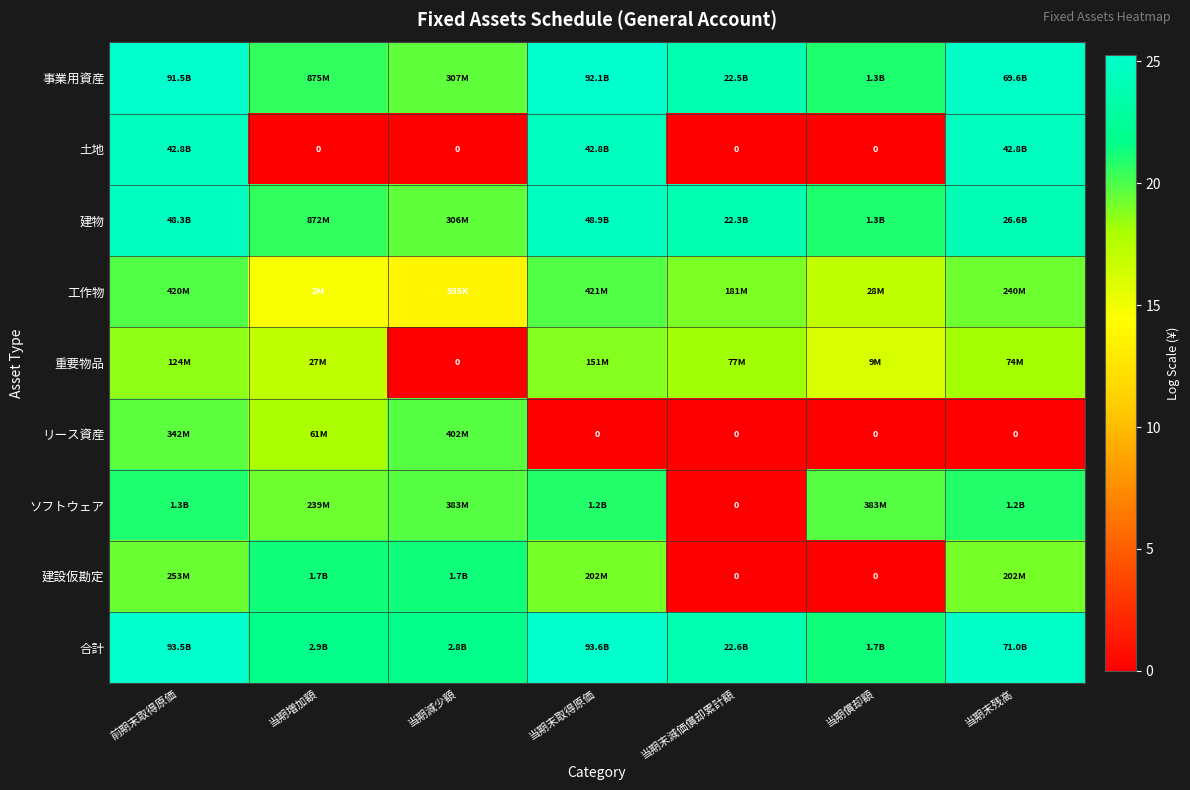

Is the value of 事業用資産 at 前期末取得原価 greater than the value of 工作物 at 前期末取得原価?

Yes